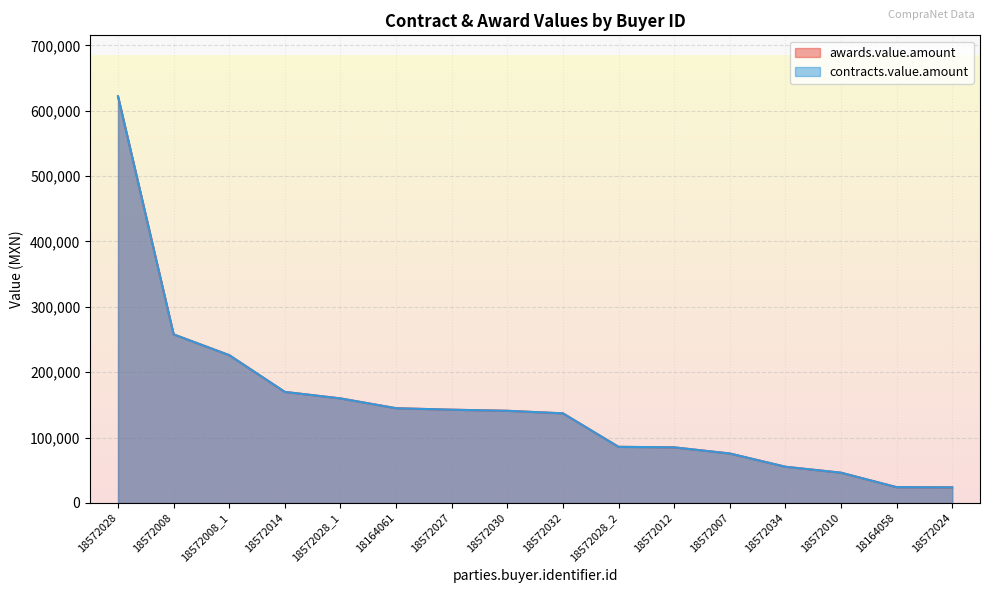

Which series changed the most between 18572028 and 18572032?

awards.value.amount